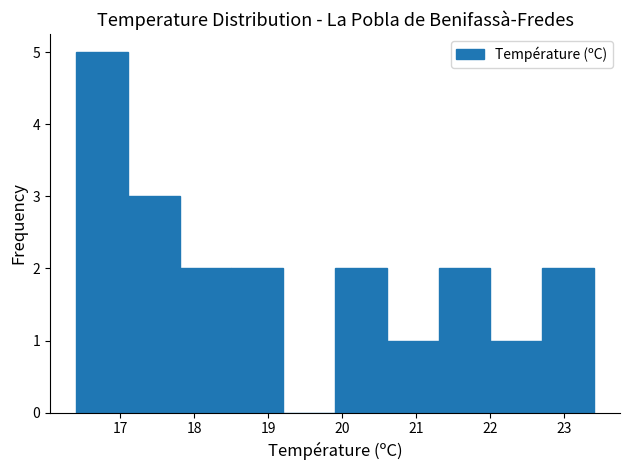

Reading left to right, list every bar in this chart as the range it spans on the x-axis followed by its height. The values are not printed on the chart, so give them approximately, as read against the axis.

16.4 to 17.1: 5
17.1 to 17.8: 3
17.8 to 18.5: 2
18.5 to 19.2: 2
19.2 to 19.9: 0
19.9 to 20.6: 2
20.6 to 21.3: 1
21.3 to 22.0: 2
22.0 to 22.7: 1
22.7 to 23.4: 2